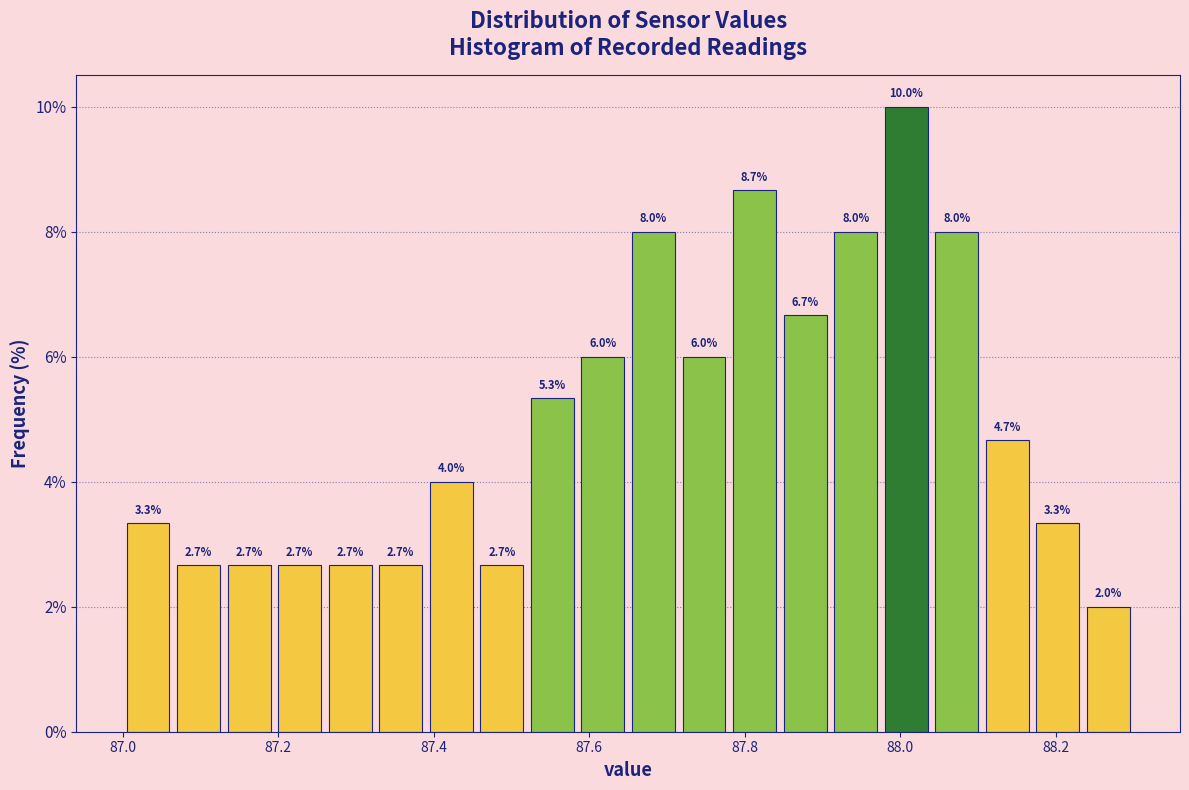

Read against the x-axis, roughly where is the centre of the tallest bar?

88.00